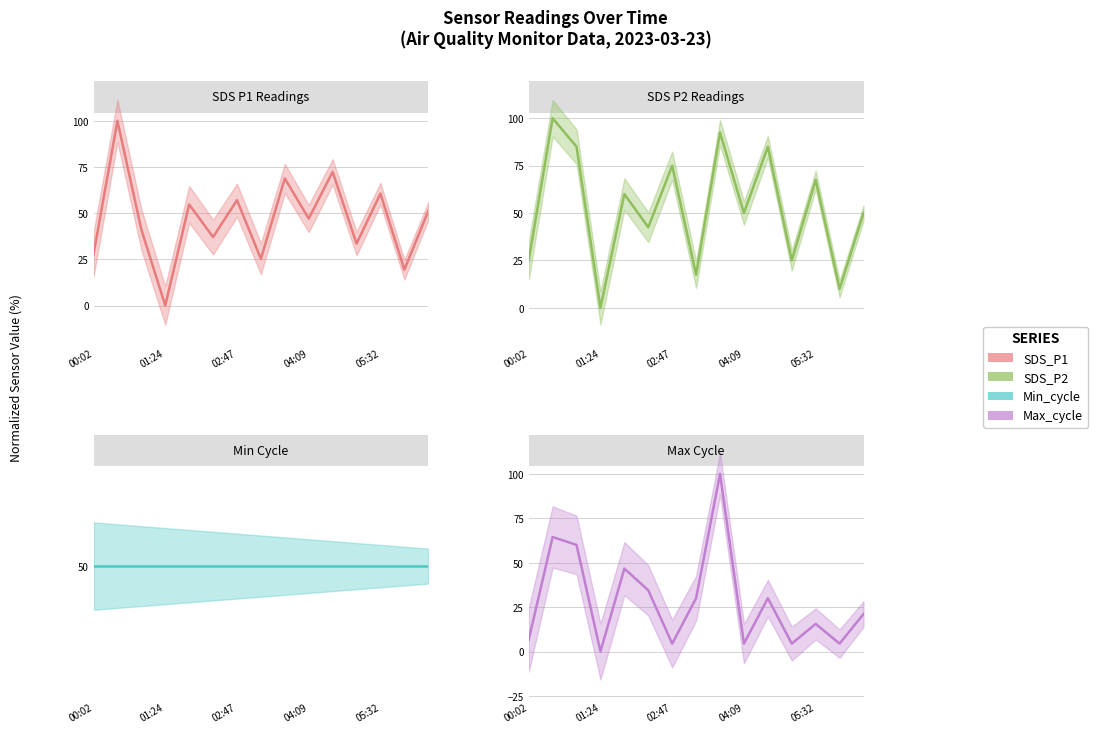

Where is the first local maximum for Max_cycle?

00:29